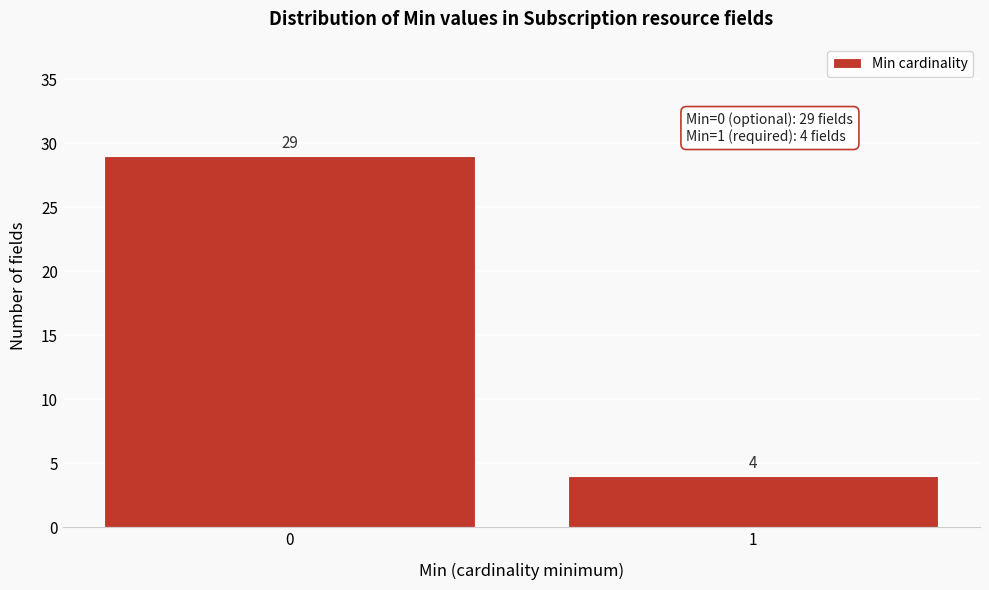

Reading right to left, extract all data points from this chart.

4	29